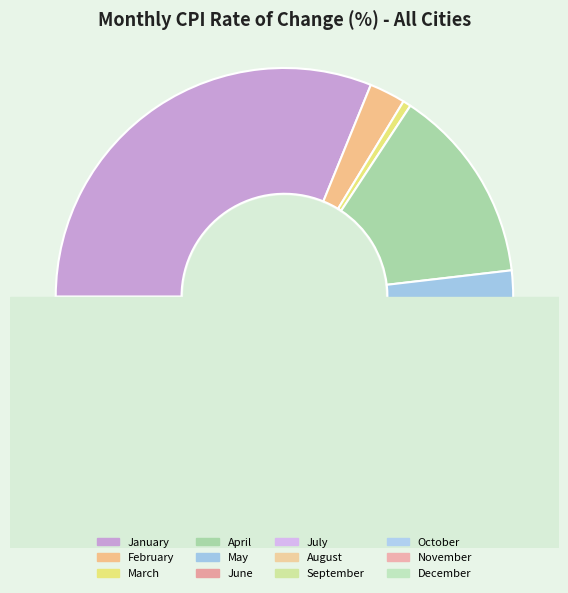

Between December and October, which is larger?

October